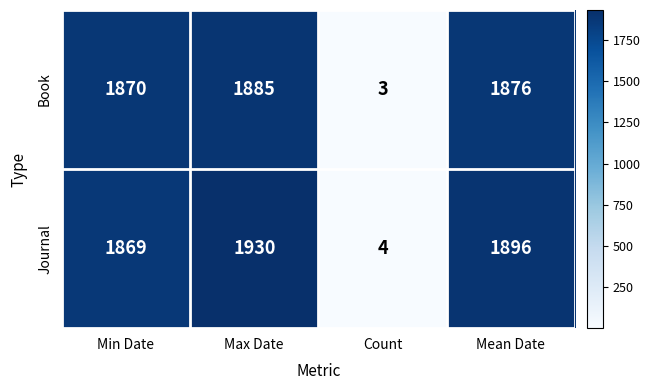

Between Count and Mean Date, which series saw the biggest shift?

Journal